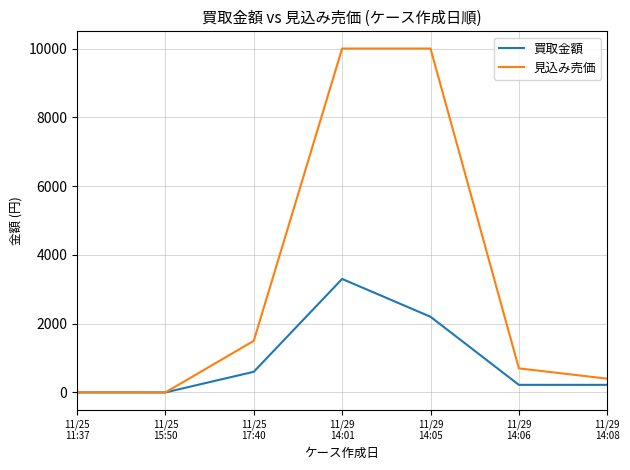

Between 11/29
14:06 and 11/29
14:08, which series saw the biggest shift?

見込み売価